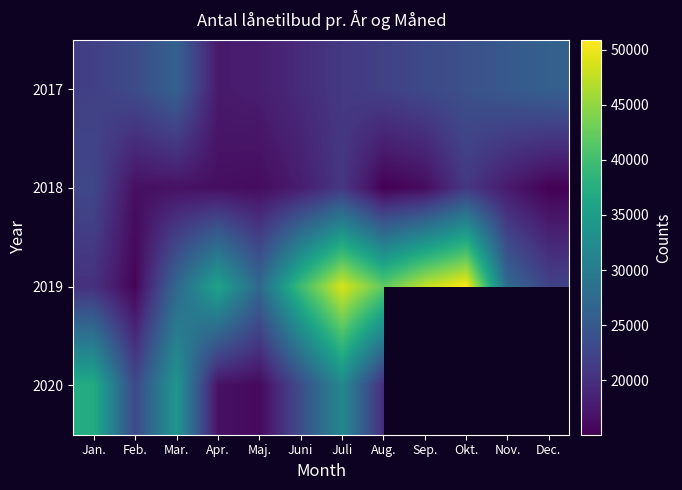

Which series has the widest spread of values?

2019